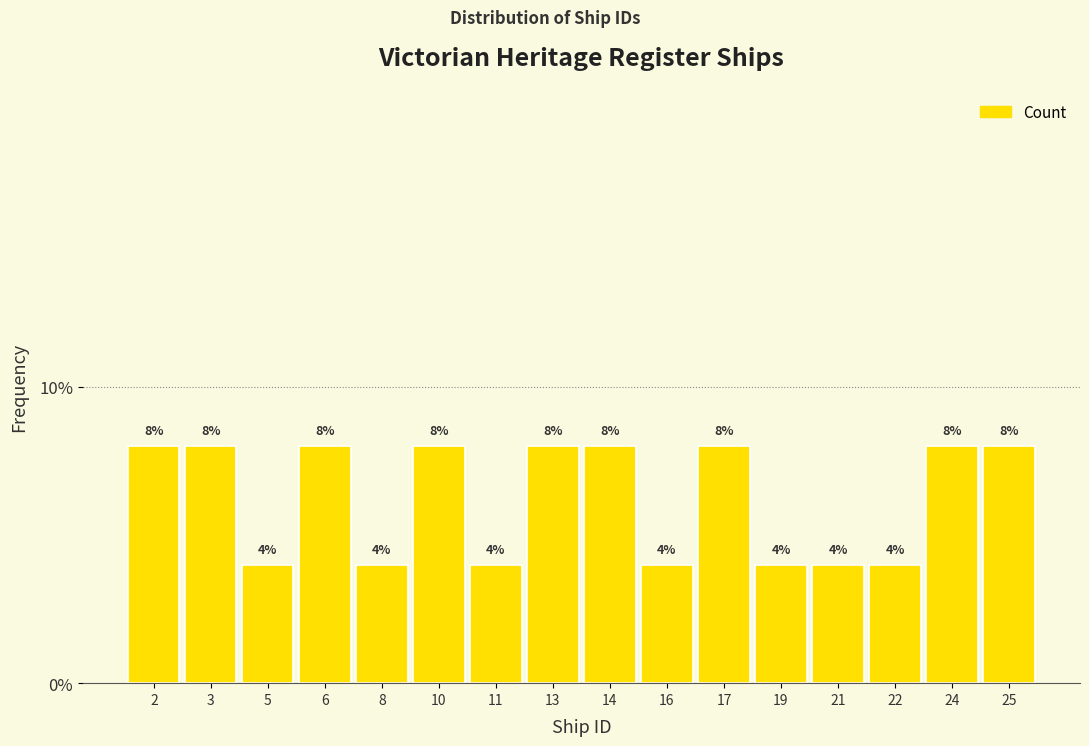

Reading right to left, list all the values displayed in this chart.

25=8	24=8	22=4	21=4	19=4	17=8	16=4	14=8	13=8	11=4	10=8	8=4	6=8	5=4	3=8	2=8